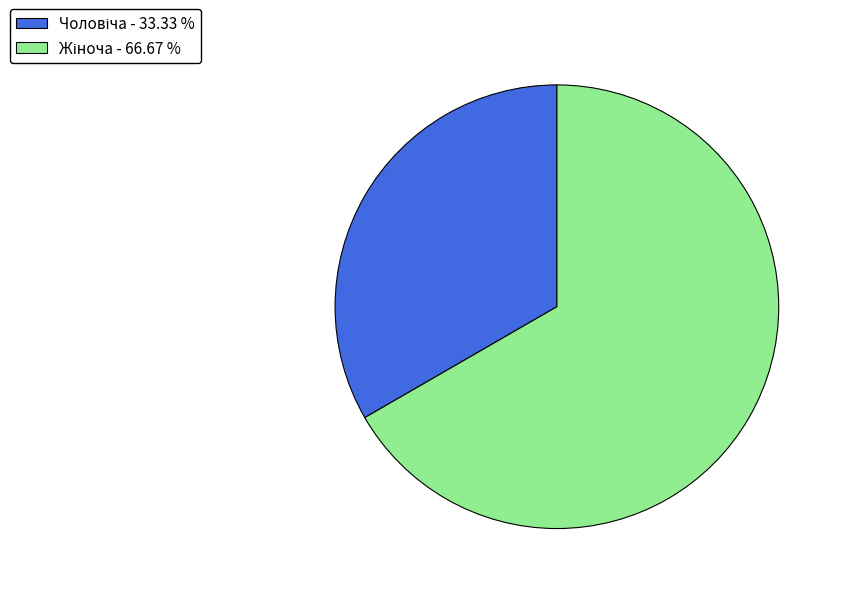

Does any single category account for the majority?

Yes